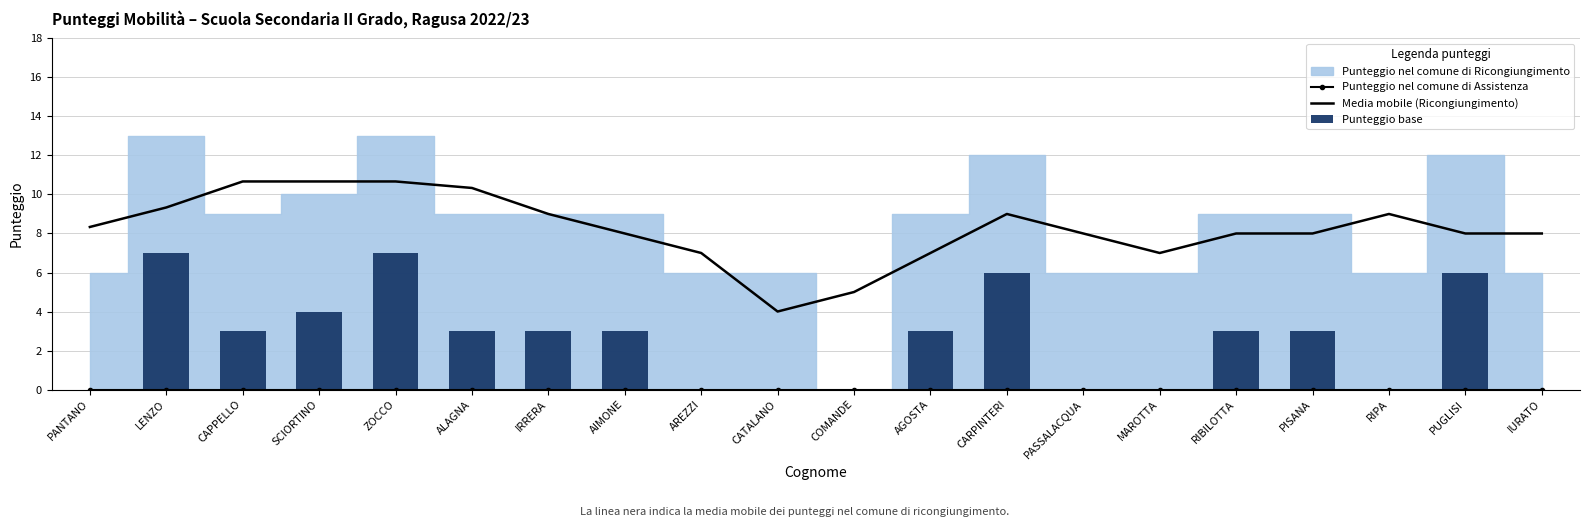

Which series has the widest spread of values?

Punteggio base